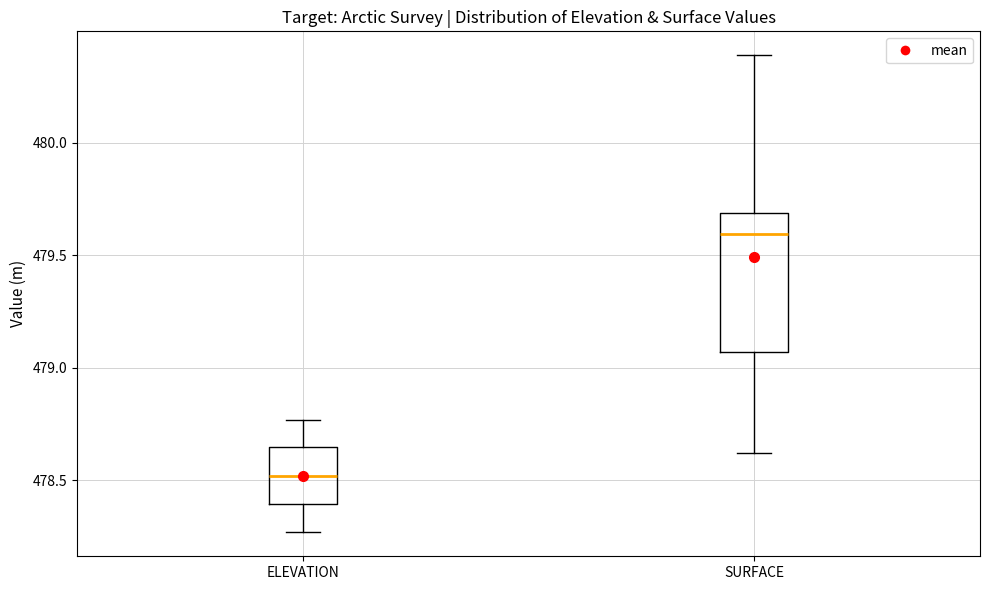

Reading left to right, transcribe this box plot: for each box, give where its median line is, the range the box spans, and where its two whiskers end, as read against the y-axis. The values are not printed on the chart, so give them approximately, as read against the axis.

ELEVATION: median 478.50, box 478.40 to 478.65, whiskers 478.25 to 478.75
SURFACE: median 479.60, box 479.05 to 479.70, whiskers 478.60 to 480.40